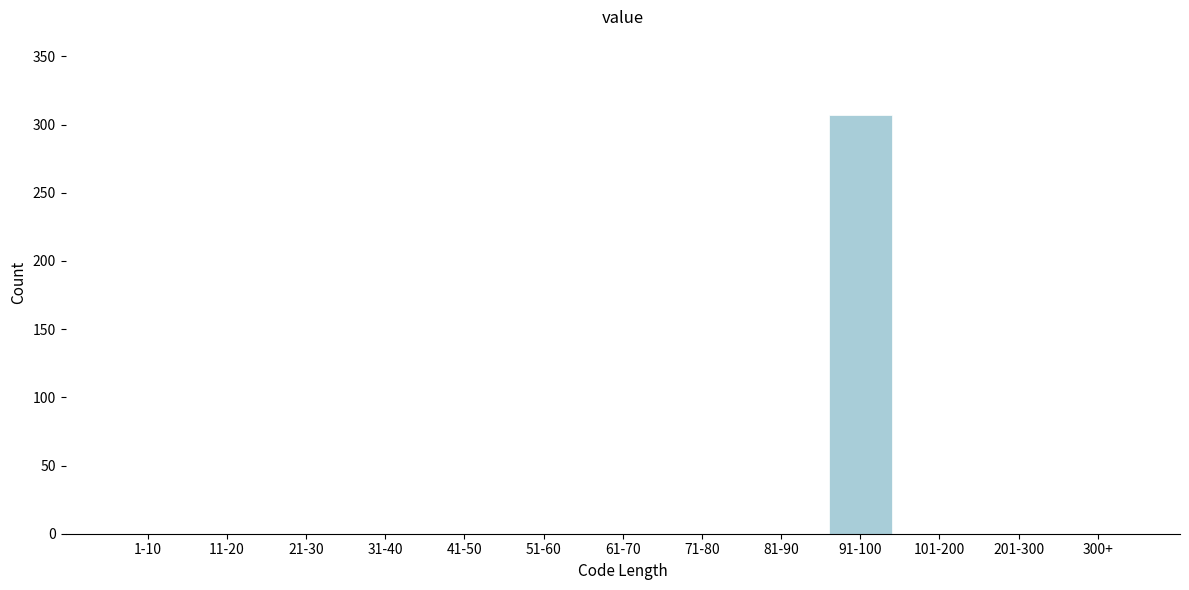

Reading left to right, transcribe all the data shown in this chart.

1-10=0	11-20=0	21-30=0	31-40=0	41-50=0	51-60=0	61-70=0	71-80=0	81-90=0	91-100=307	101-200=0	201-300=0	300+=0